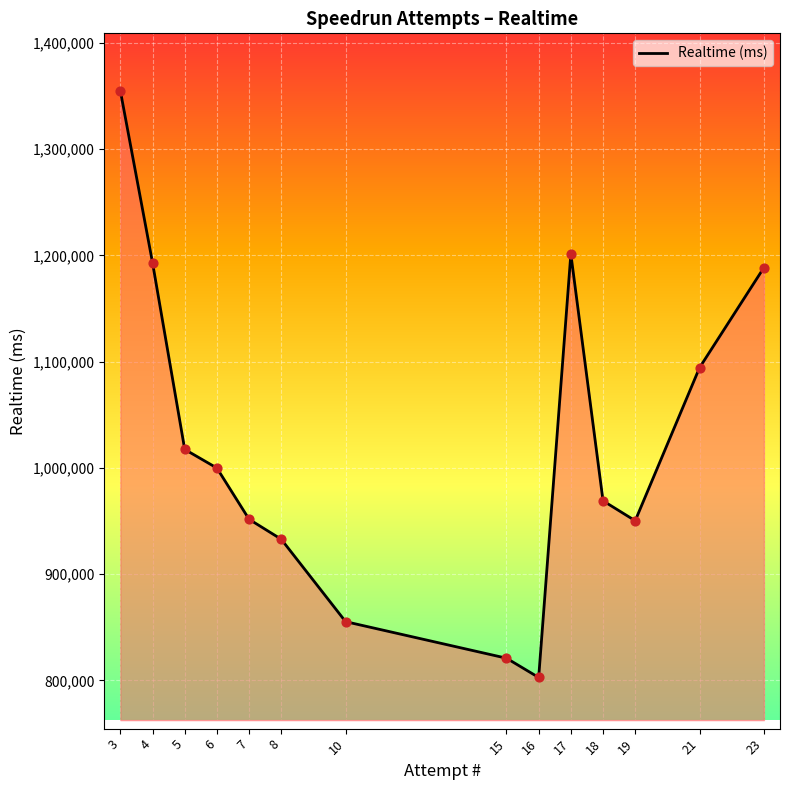

Approximately how many times larger is the value at 4 compared to 15?

1.5